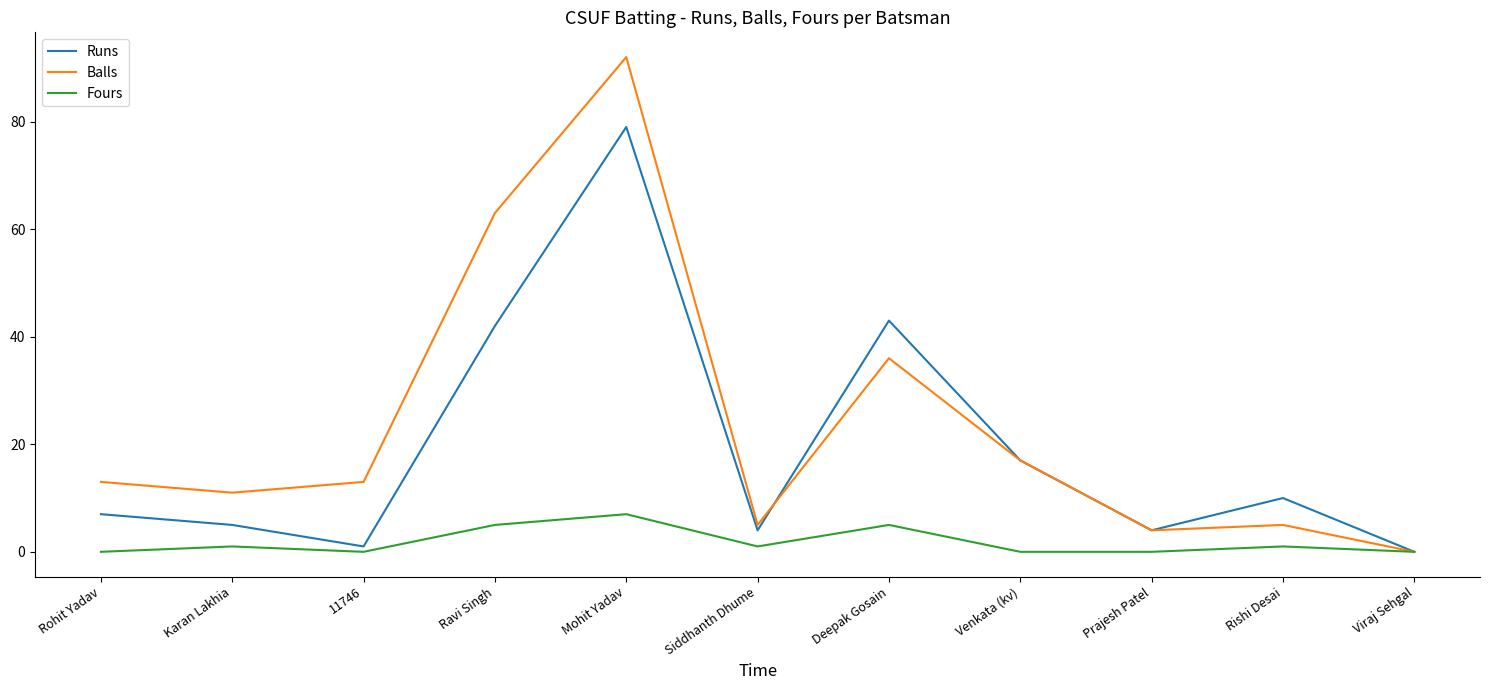

The value of Runs at Rishi Desai is 14. True or false?

False